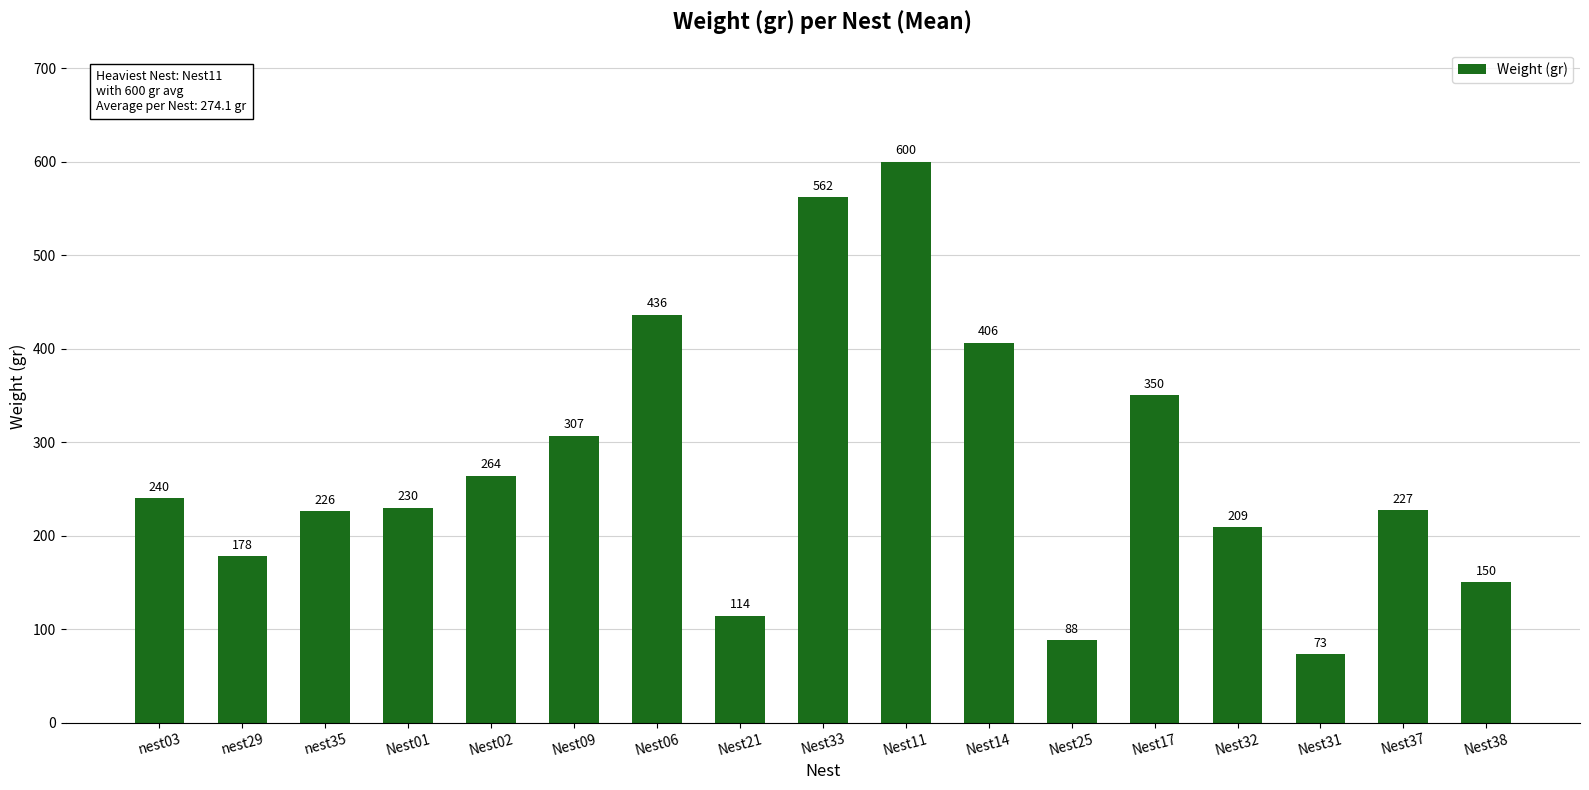

List the labels in order of value, largest first.

Nest11, Nest33, Nest06, Nest14, Nest17, Nest09, Nest02, nest03, Nest01, Nest37, nest35, Nest32, nest29, Nest38, Nest21, Nest25, Nest31